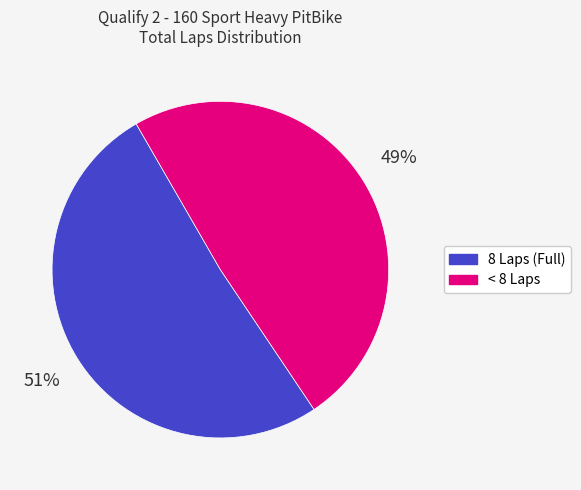

To the nearest percent, what is the average slice percentage?

50%